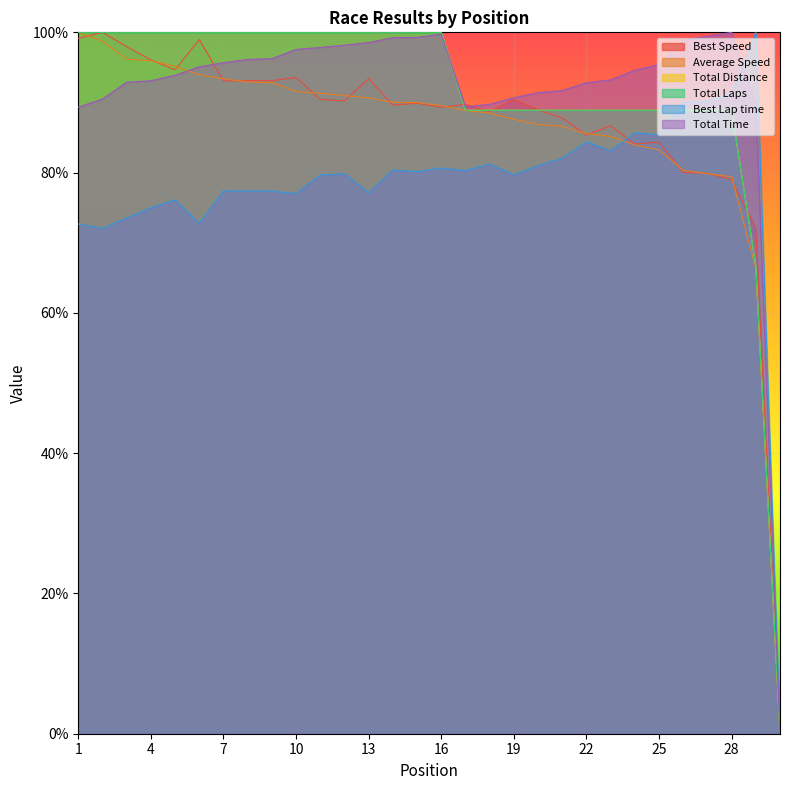

What is the average value of the Best Lap time series?

78.1